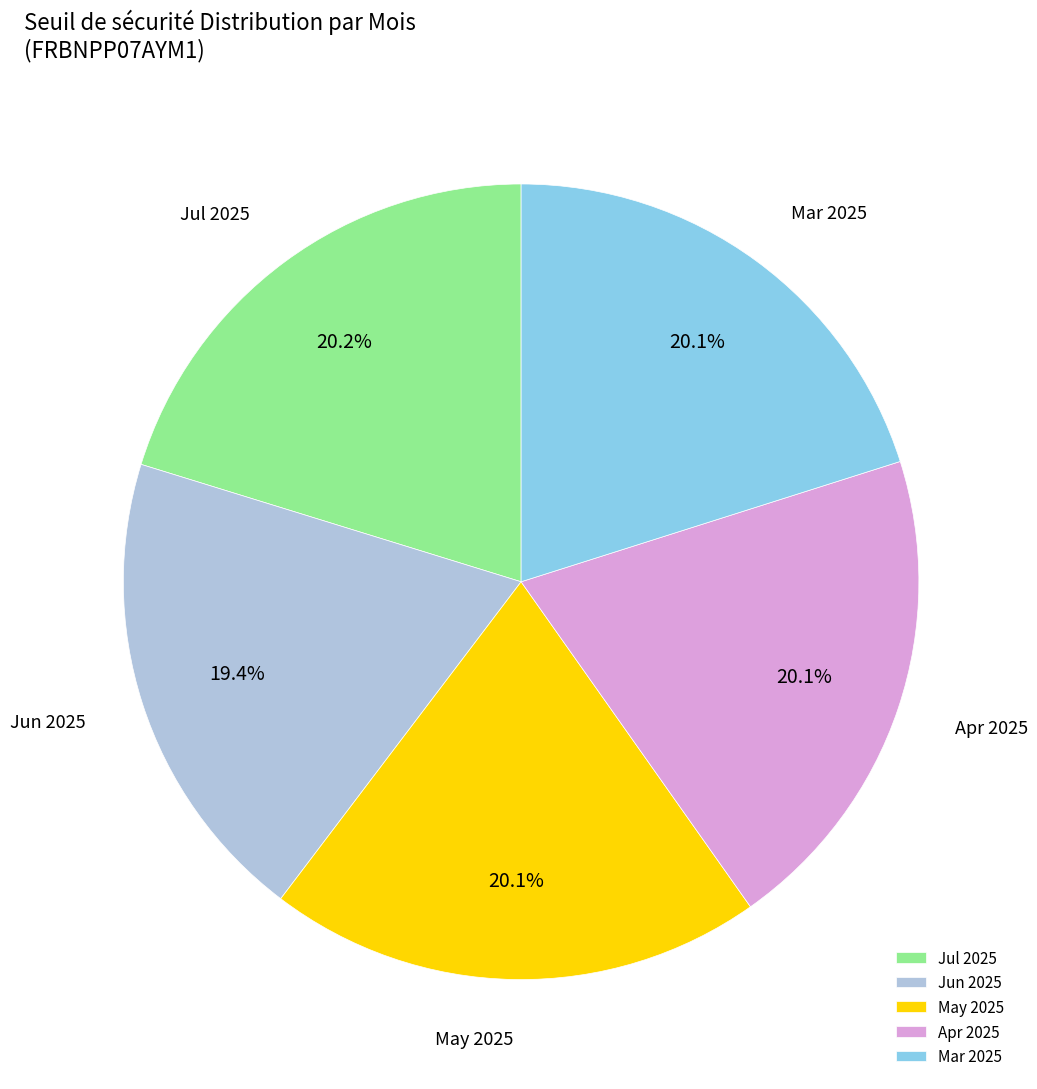

Between Jun 2025 and Jul 2025, which is larger?

Jul 2025